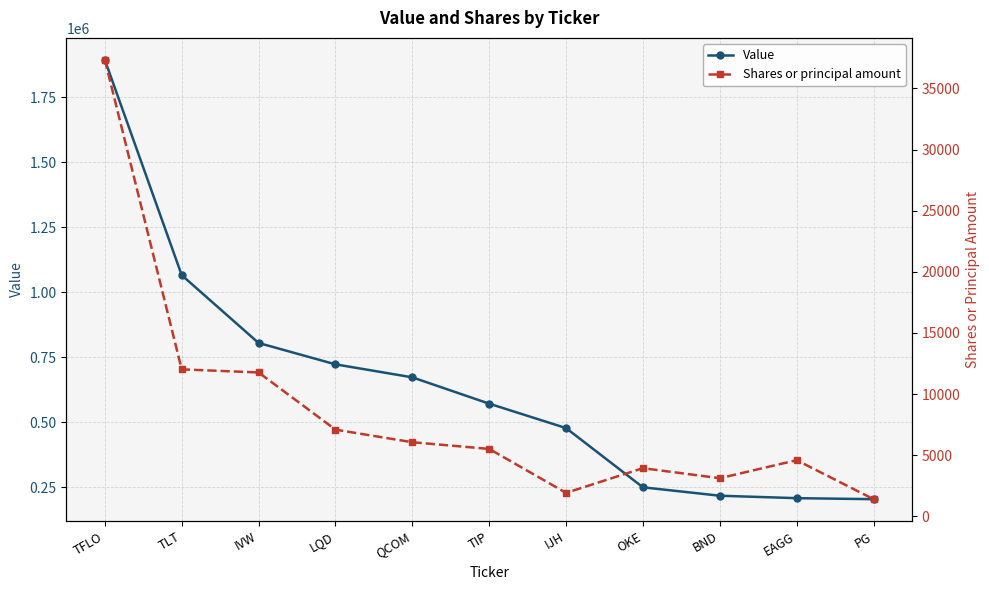

What is the difference between the Shares or principal amount values at TFLO and OKE?

33400